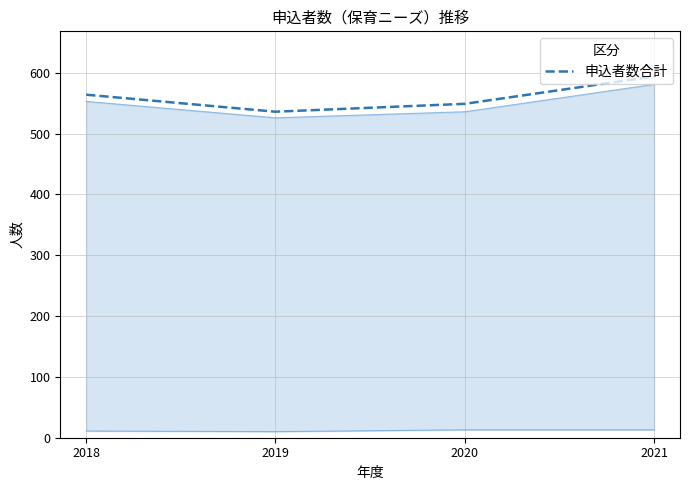

What is the ratio of the value at 2019 to the value at 2018?

1.0